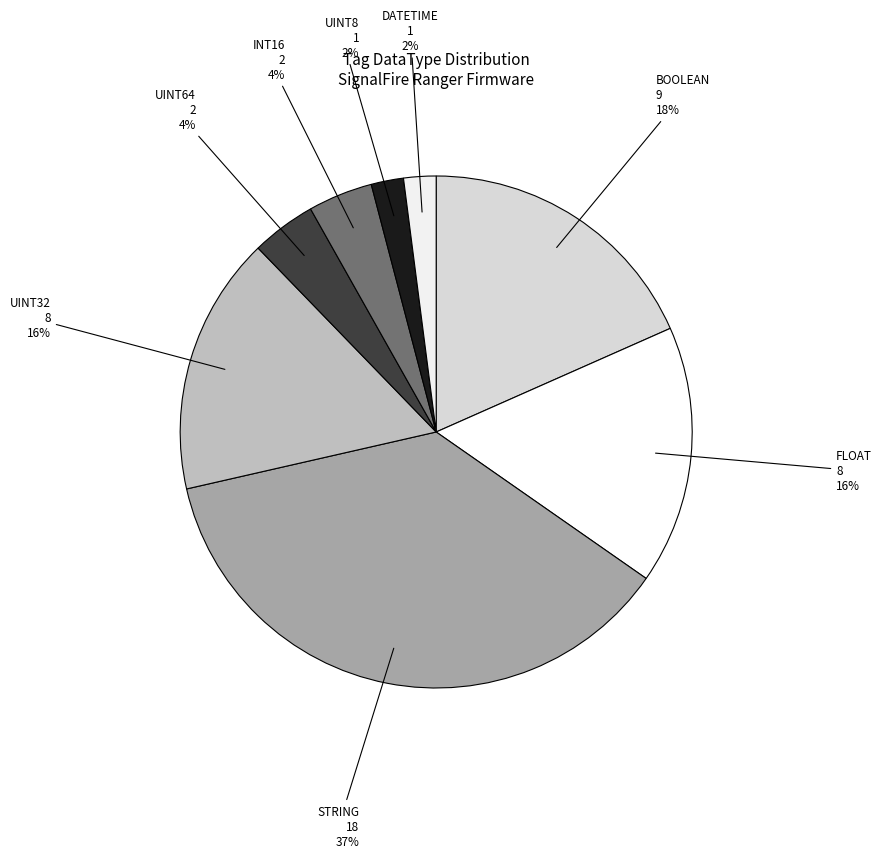

Does any single category account for the majority?

No